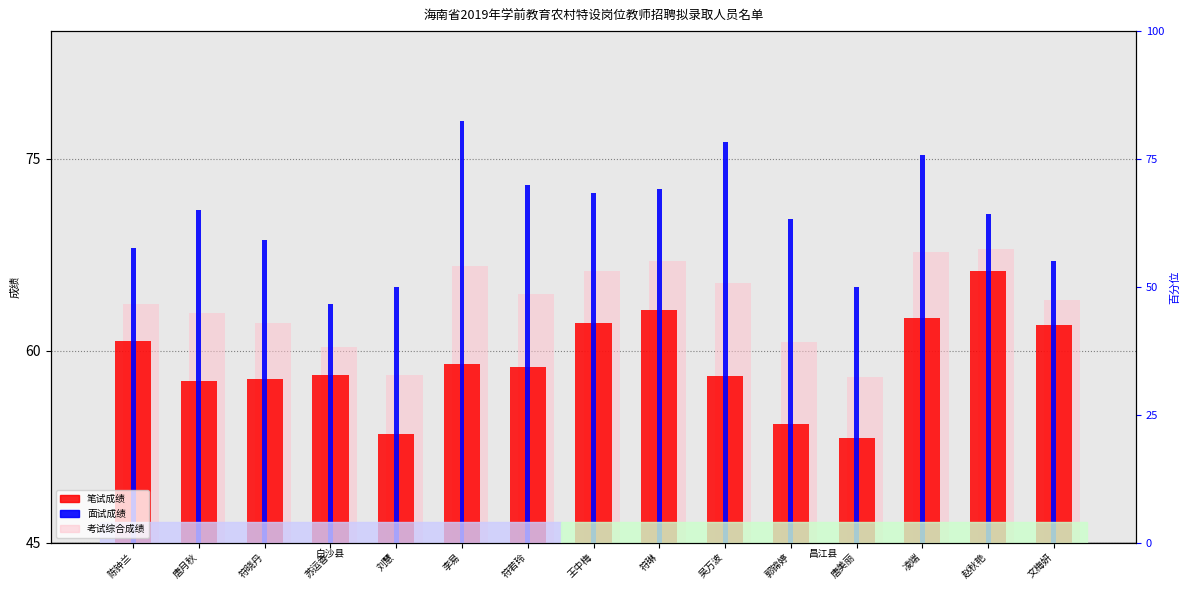

Which category has the highest value in the 考试综合成绩 series?

赵秋艳